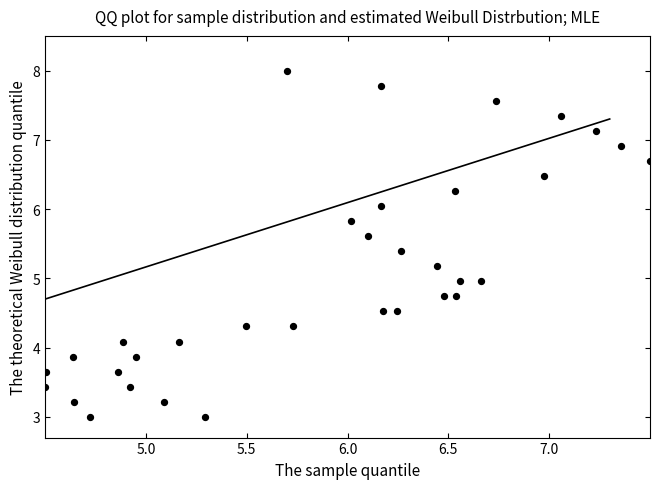

What is the range of X values (max minus min)?

3.0